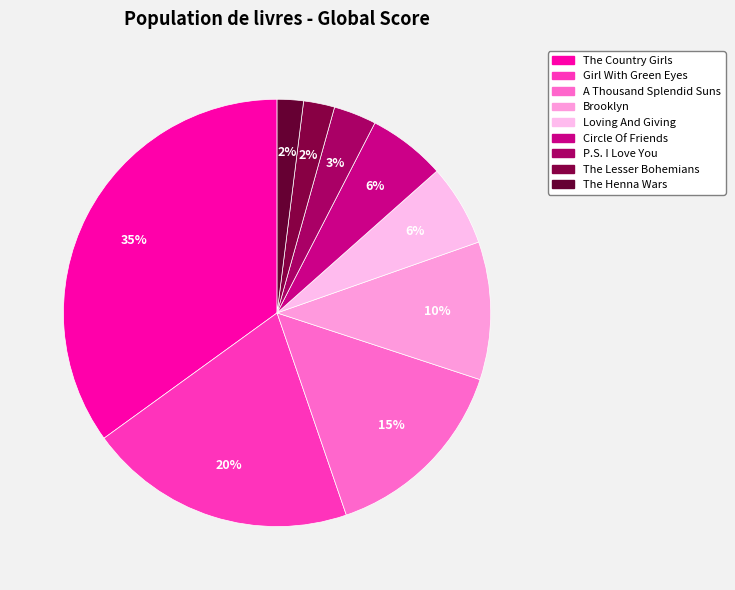

Is it true that The Country Girls is 48% of the pie?

False